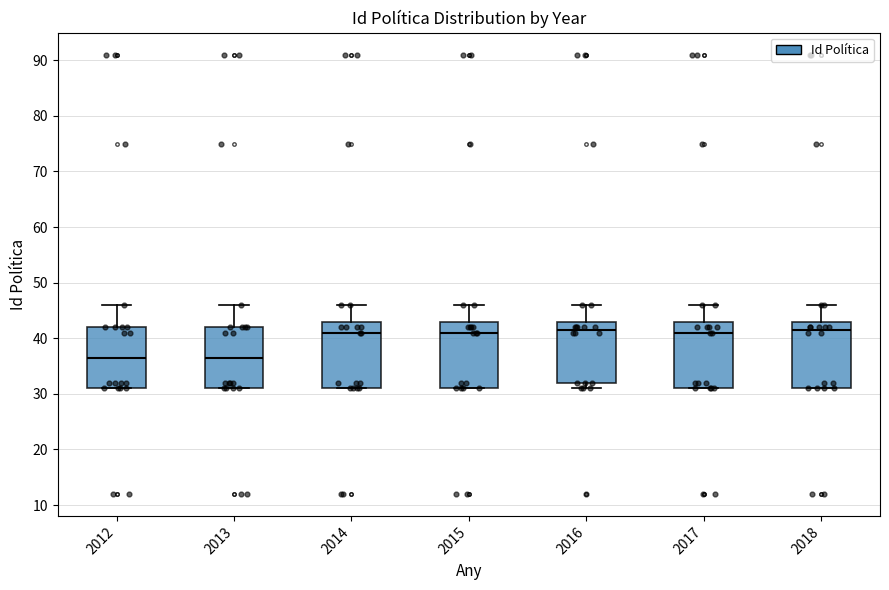

Where is the upper edge of the box at x = 2012 on the y-axis? The values are not printed on the chart, so give them approximately, as read against the axis.

42